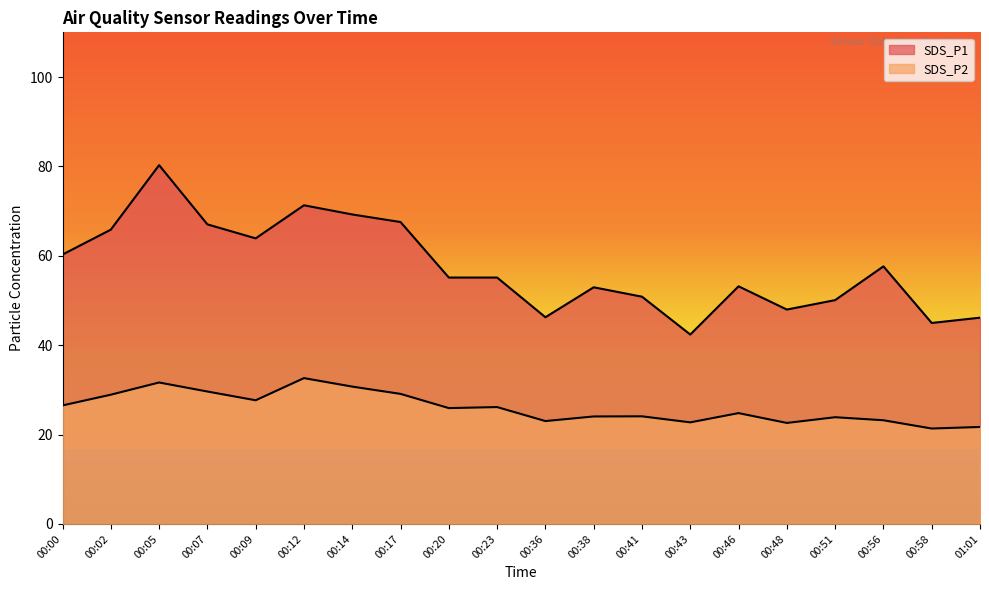

How many interior local valleys does the SDS_P1 series have?

5